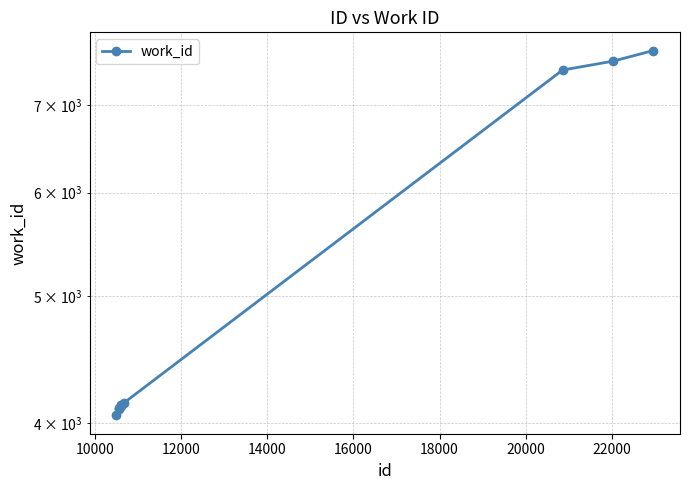

True or false: the data has more than 0 interior local peaks.

True